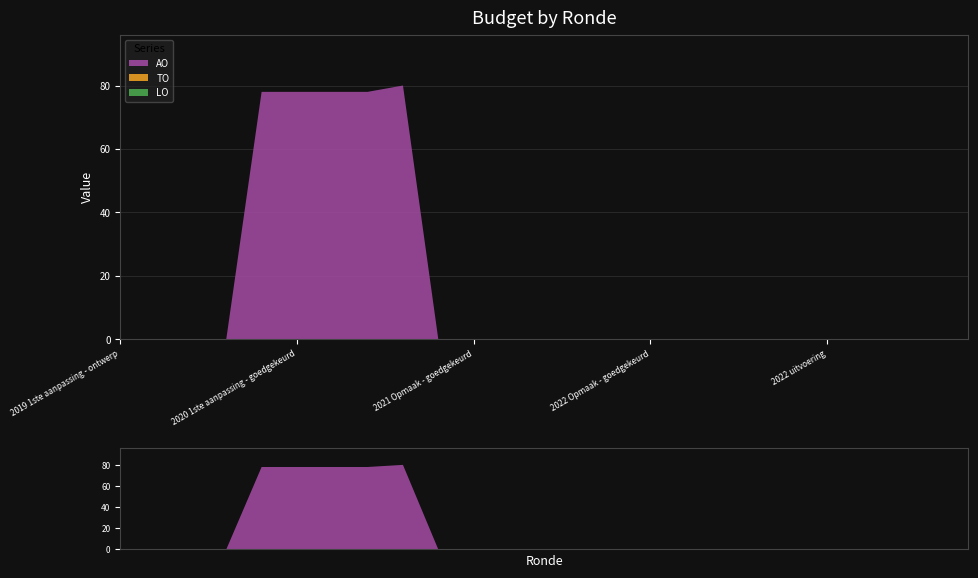

Reading left to right, extract all data points from this chart.

AO: 2019 1ste aanpassing - ontwerp=0	2019 1ste aanpassing – goedgekeurd=0	2020 Opmaak - ontwerp=0	2020 Opmaak - goedgekeurd=0	2020 1ste aanpassing – ontwerp=78	2020 1ste aanpassing - goedgekeurd=78	2020 2de aanpassing - ontwerp=78	2020 2de aanpassing - goedgekeurd=78	2020 uitvoering=80	2021 Opmaak - ontwerp=0	2021 Opmaak - goedgekeurd=0	2021 1ste aanpassing – ontwerp=0	2021 1ste aanpassing - goedgekeurd=0	2021 uitvoering=0	2022 Opmaak - ontwerp=0	2022 Opmaak - goedgekeurd=0	2022 1ste aanpassing – ontwerp=0	2022 1ste aanpassing – goedgekeurd=0	2022 2de aanpassing – ontwerp=0	2022 2de aanpassing – goedgekeurd=0	2022 uitvoering=0	2023 Opmaak - ontwerp=0	2023 Opmaak – goedgekeurd=0	2023 1ste aanpassing – ontwerp=0	2023 1ste aanpassing – goedgekeurd=0
TO: 2019 1ste aanpassing - ontwerp=0	2019 1ste aanpassing – goedgekeurd=0	2020 Opmaak - ontwerp=0	2020 Opmaak - goedgekeurd=0	2020 1ste aanpassing – ontwerp=0	2020 1ste aanpassing - goedgekeurd=0	2020 2de aanpassing - ontwerp=0	2020 2de aanpassing - goedgekeurd=0	2020 uitvoering=0	2021 Opmaak - ontwerp=0	2021 Opmaak - goedgekeurd=0	2021 1ste aanpassing – ontwerp=0	2021 1ste aanpassing - goedgekeurd=0	2021 uitvoering=0	2022 Opmaak - ontwerp=0	2022 Opmaak - goedgekeurd=0	2022 1ste aanpassing – ontwerp=0	2022 1ste aanpassing – goedgekeurd=0	2022 2de aanpassing – ontwerp=0	2022 2de aanpassing – goedgekeurd=0	2022 uitvoering=0	2023 Opmaak - ontwerp=0	2023 Opmaak – goedgekeurd=0	2023 1ste aanpassing – ontwerp=0	2023 1ste aanpassing – goedgekeurd=0
LO: 2019 1ste aanpassing - ontwerp=0	2019 1ste aanpassing – goedgekeurd=0	2020 Opmaak - ontwerp=0	2020 Opmaak - goedgekeurd=0	2020 1ste aanpassing – ontwerp=0	2020 1ste aanpassing - goedgekeurd=0	2020 2de aanpassing - ontwerp=0	2020 2de aanpassing - goedgekeurd=0	2020 uitvoering=0	2021 Opmaak - ontwerp=0	2021 Opmaak - goedgekeurd=0	2021 1ste aanpassing – ontwerp=0	2021 1ste aanpassing - goedgekeurd=0	2021 uitvoering=0	2022 Opmaak - ontwerp=0	2022 Opmaak - goedgekeurd=0	2022 1ste aanpassing – ontwerp=0	2022 1ste aanpassing – goedgekeurd=0	2022 2de aanpassing – ontwerp=0	2022 2de aanpassing – goedgekeurd=0	2022 uitvoering=0	2023 Opmaak - ontwerp=0	2023 Opmaak – goedgekeurd=0	2023 1ste aanpassing – ontwerp=0	2023 1ste aanpassing – goedgekeurd=0